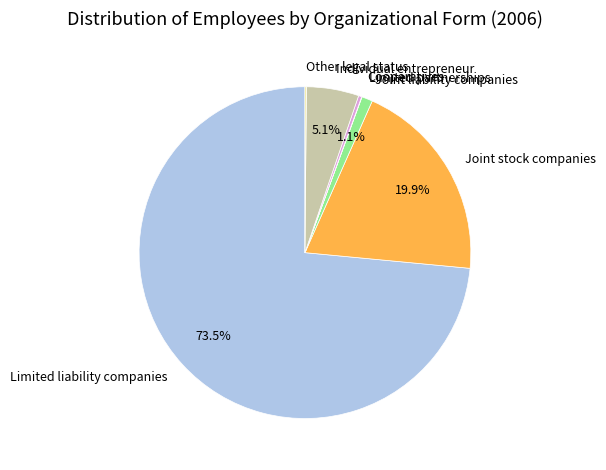

Is there a majority slice in this chart?

Yes